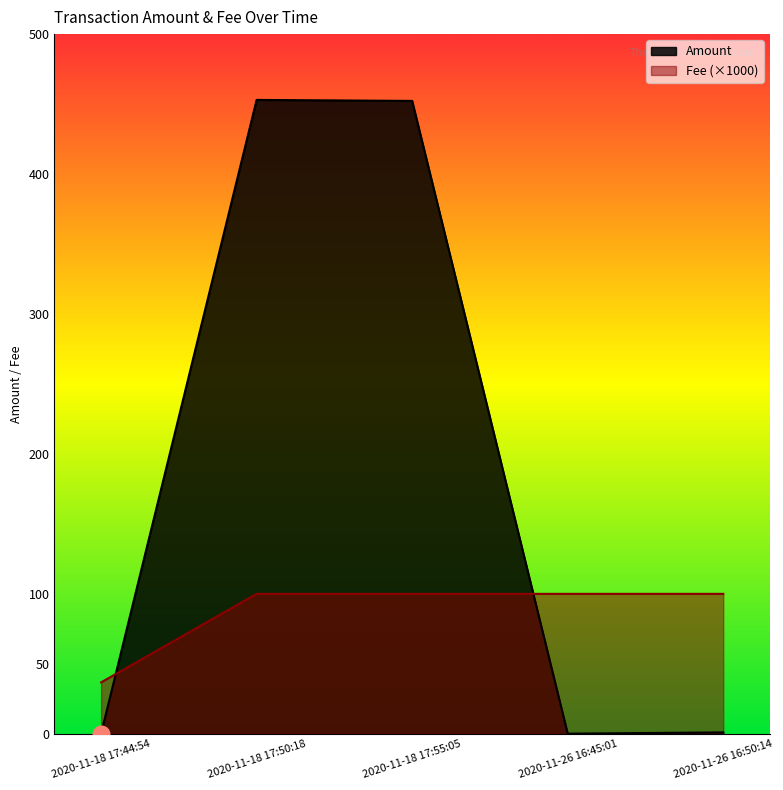

How many lines are shown in the chart?

2